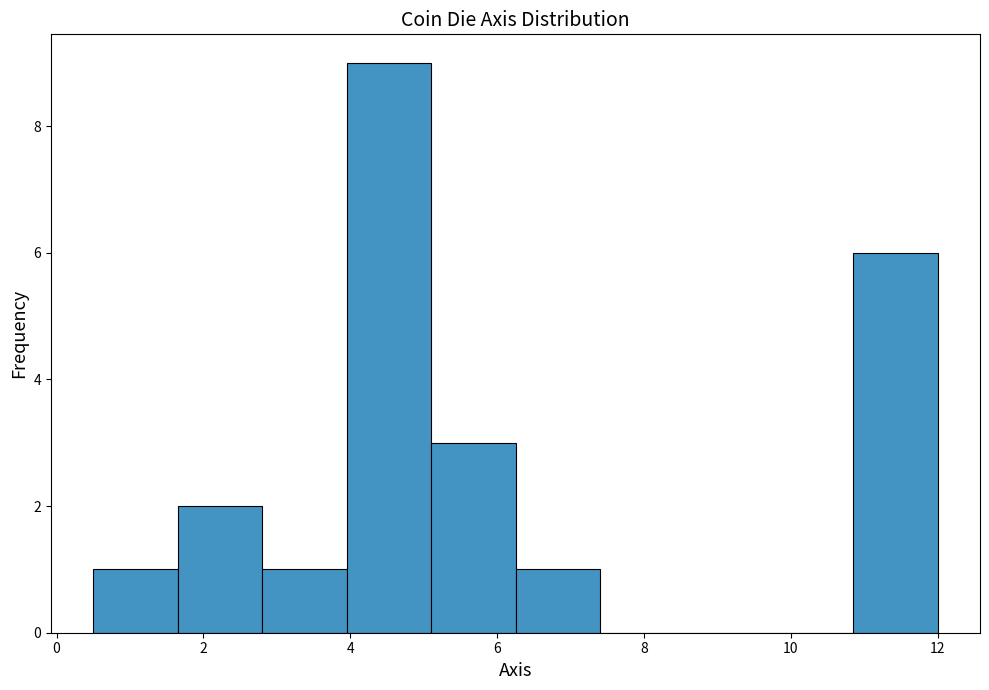

Which range on the x-axis has the tallest bar?

3.95 to 5.10